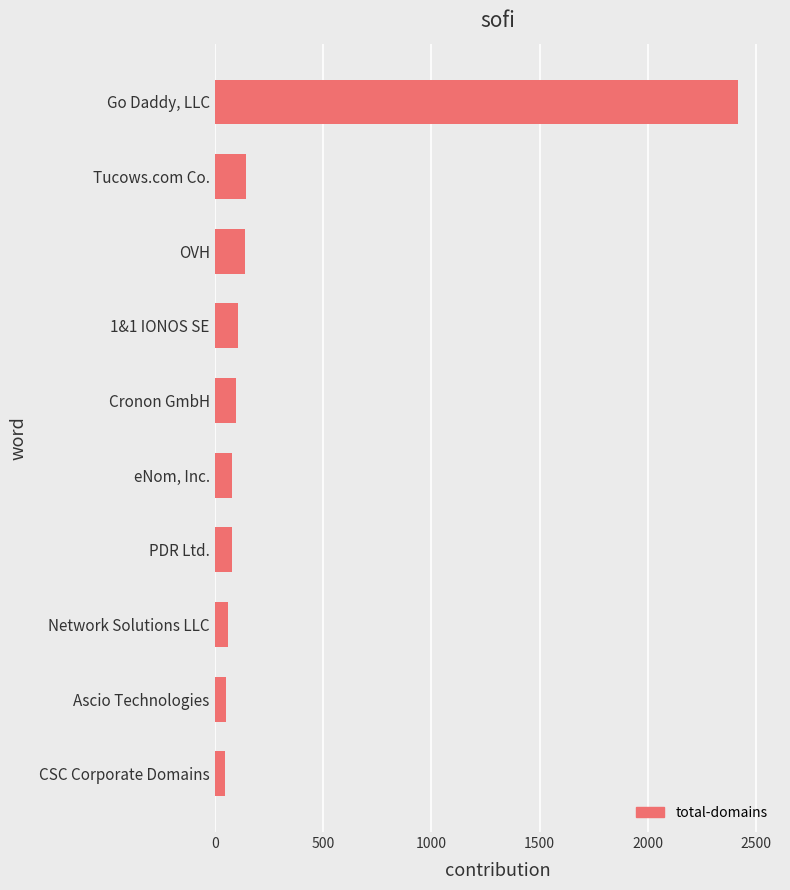

What is the average value?

323